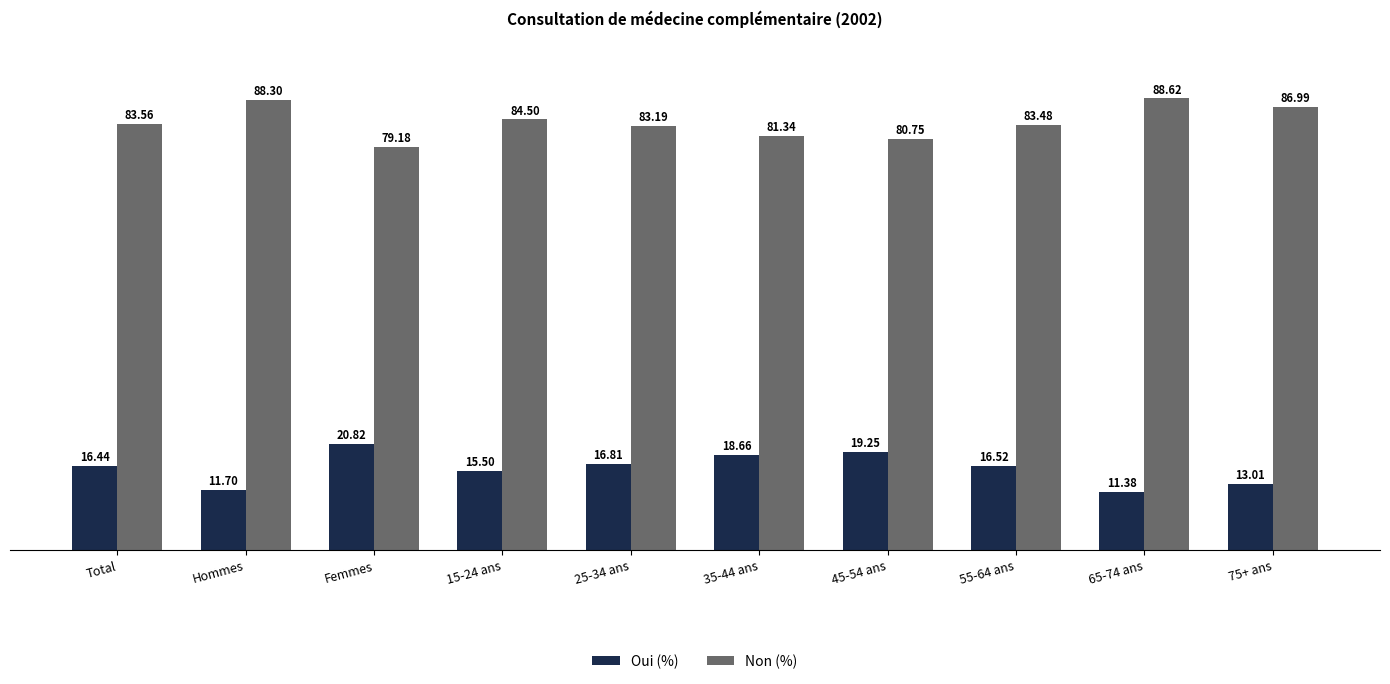

What is the sum of the Non (%) values at Femmes and 15-24 ans?

163.7